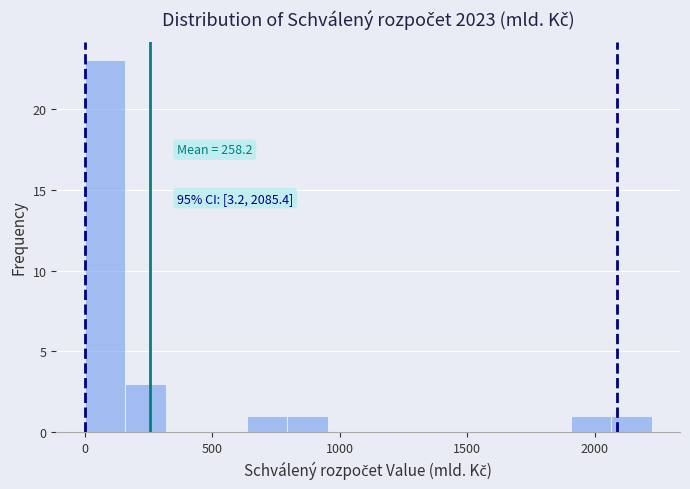

Read against the x-axis, roughly where is the centre of the tallest bar?

100